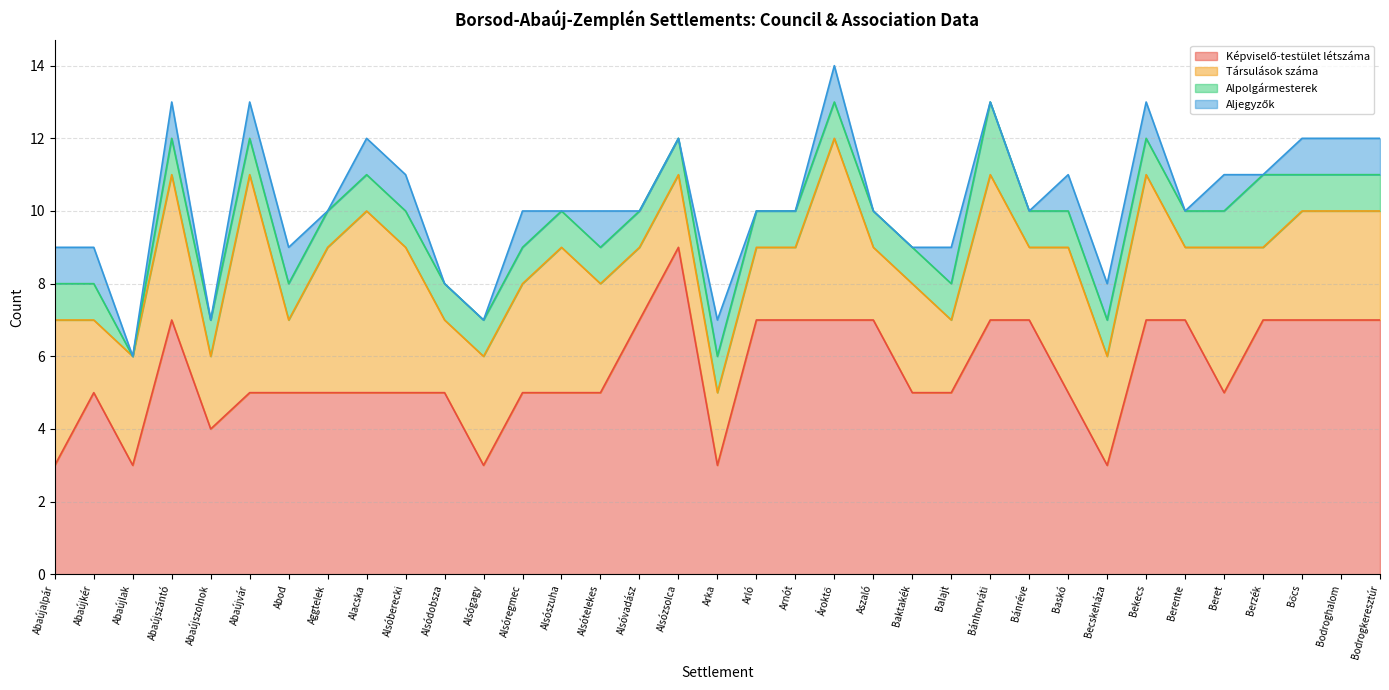

At which category is the sum across all series the highest?

Ároktő